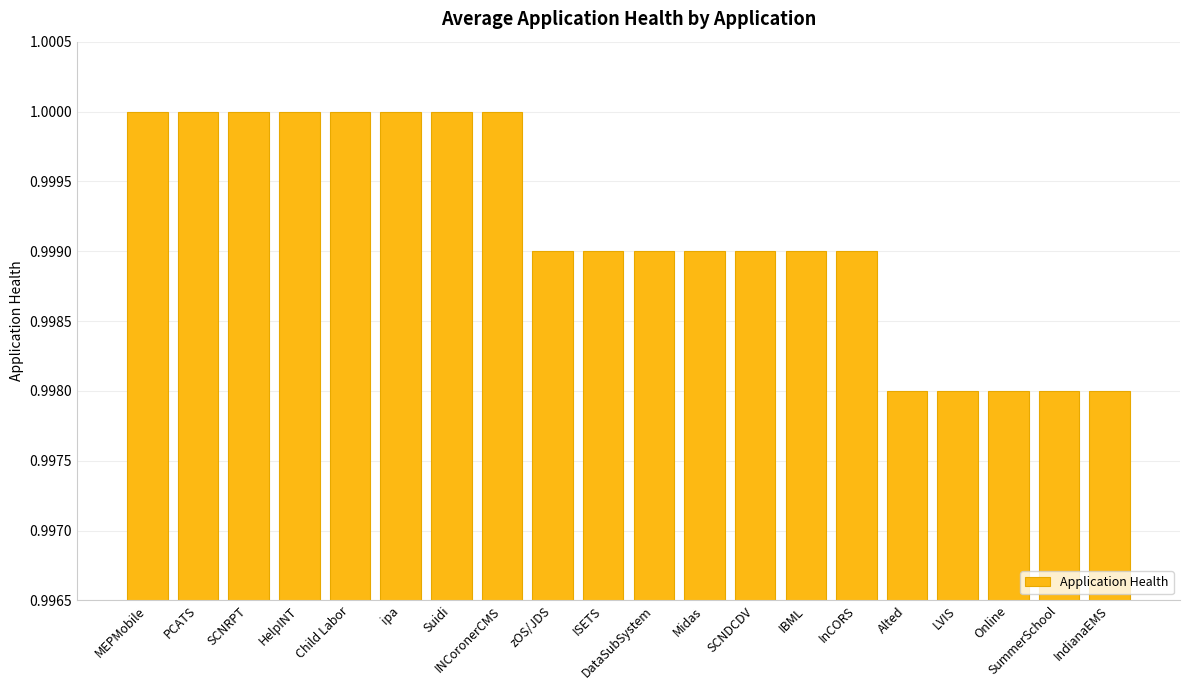

What position from the left is IBML?

14